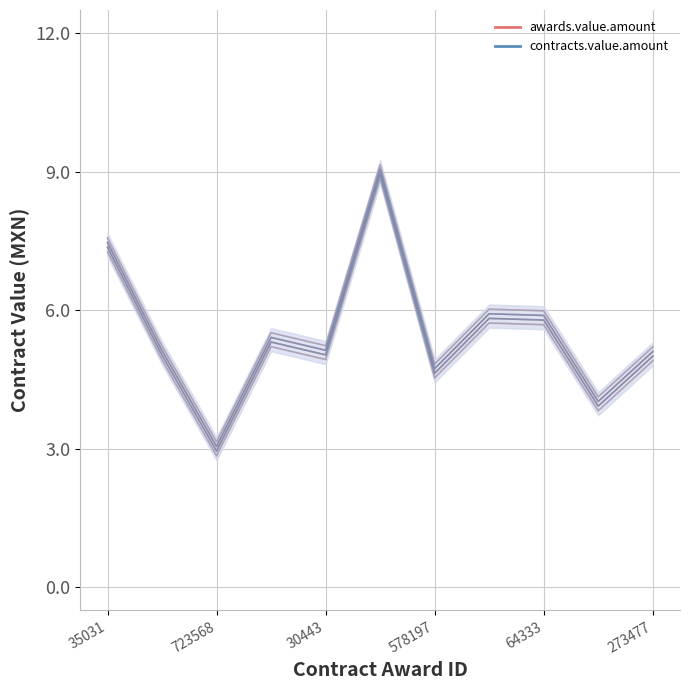

How many values in the awards.value.amount series are below 5?

3